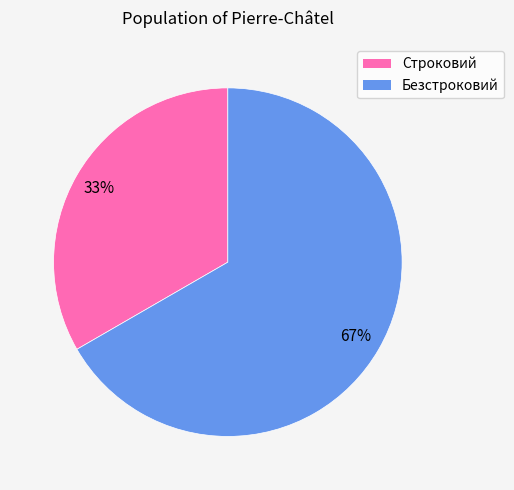

To the nearest percent, what percentage of the pie is Безстроковий?

67%